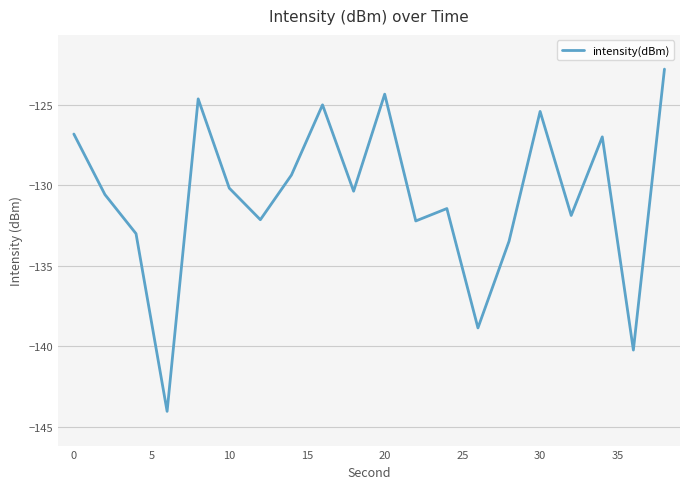

What is the difference between the maximum and minimum values?

21.3